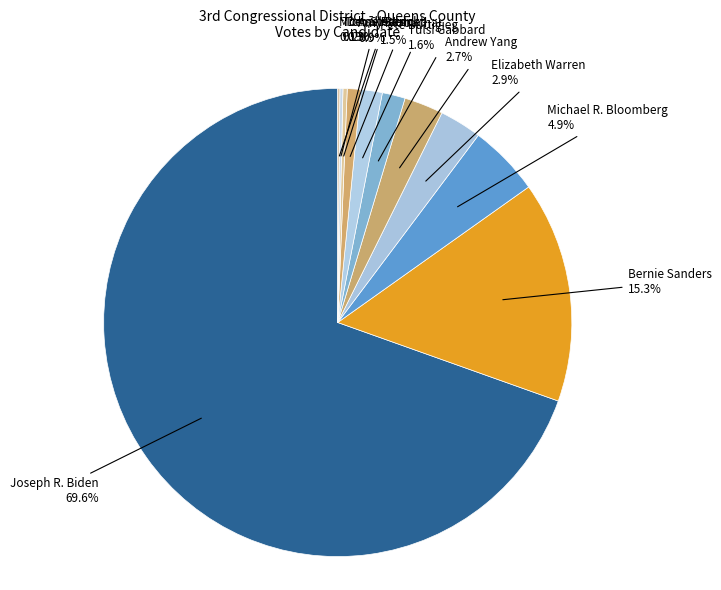

To the nearest percent, what percentage of the pie is Joseph R. Biden?

70%